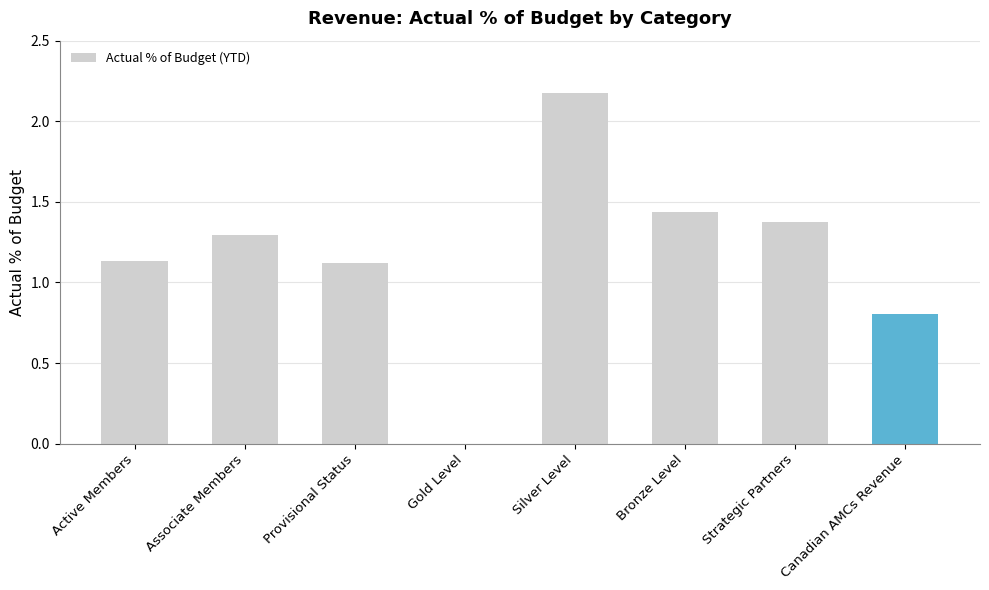

What is the change in value from Active Members to Gold Level?

-1.1